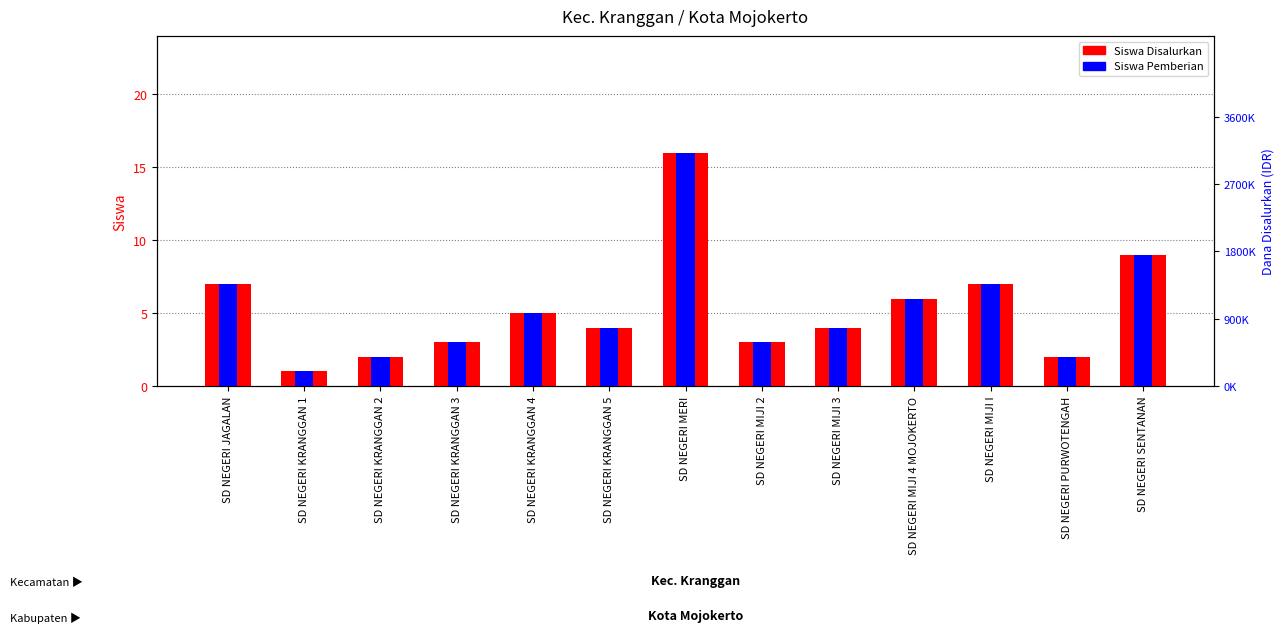

What is the greatest value displayed?

16